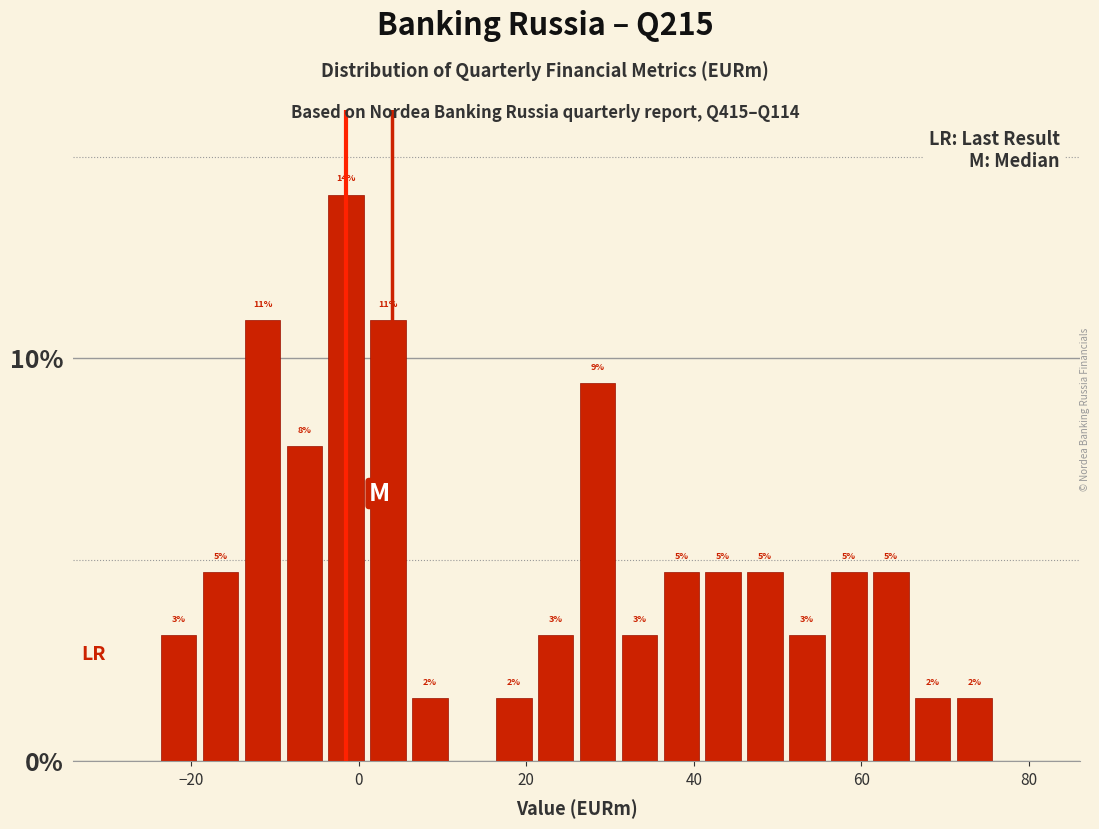

Around what value on the x-axis is the tallest bar? Give the approximate position of its centre, as read against the axis.

-2